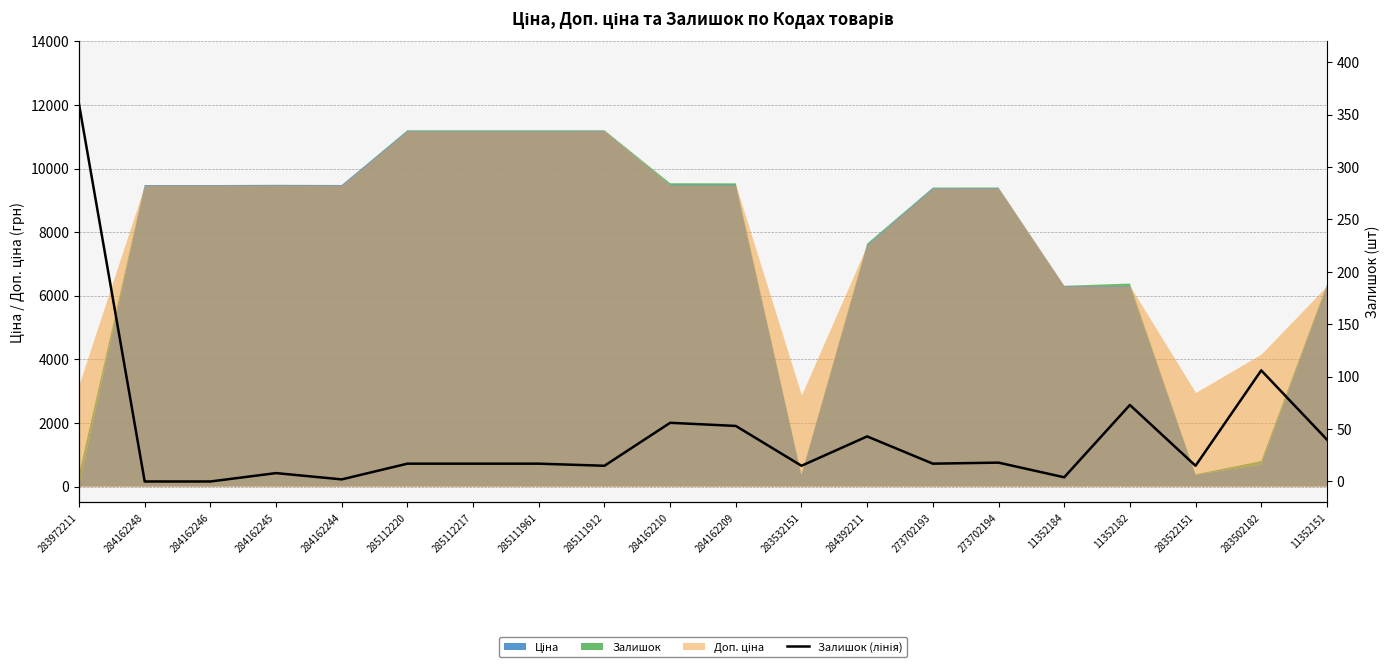

True or false: the data shows 35 at 11352182.

False